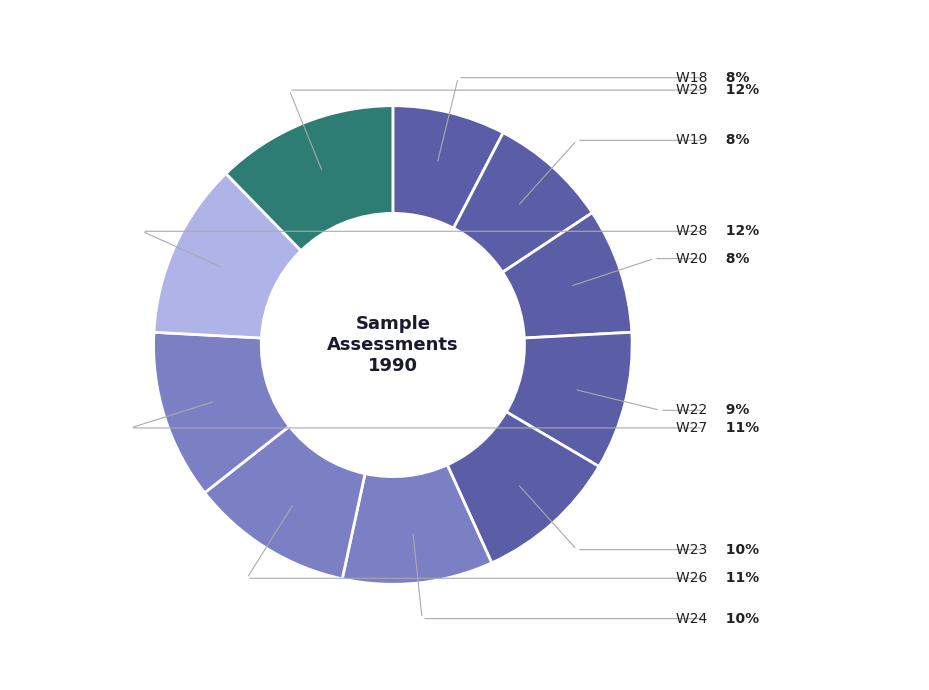

Does any single category account for the majority?

No